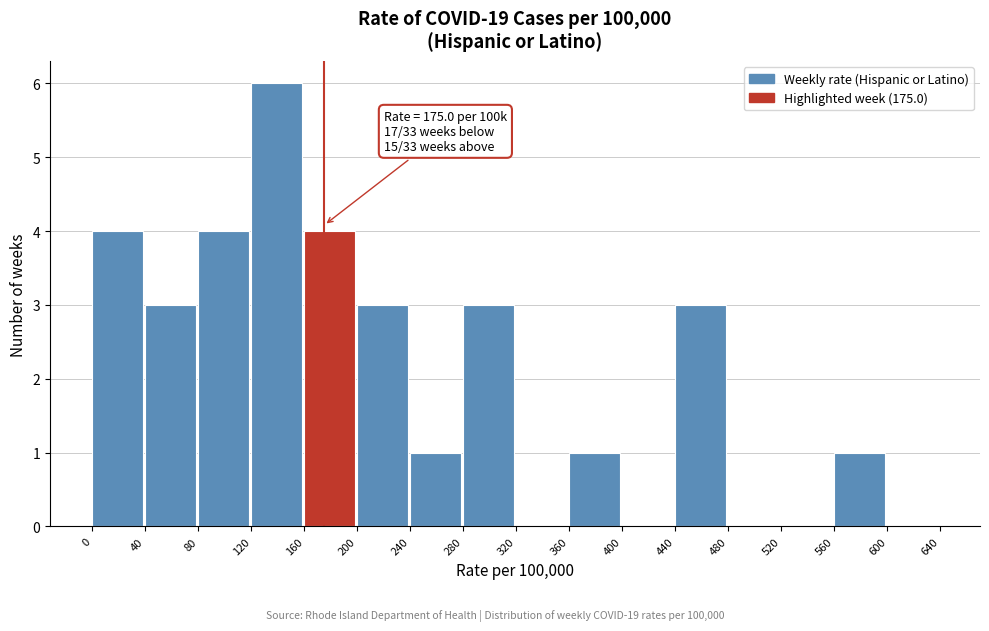

Over which range of the x-axis is the bar tallest?

120 to 160